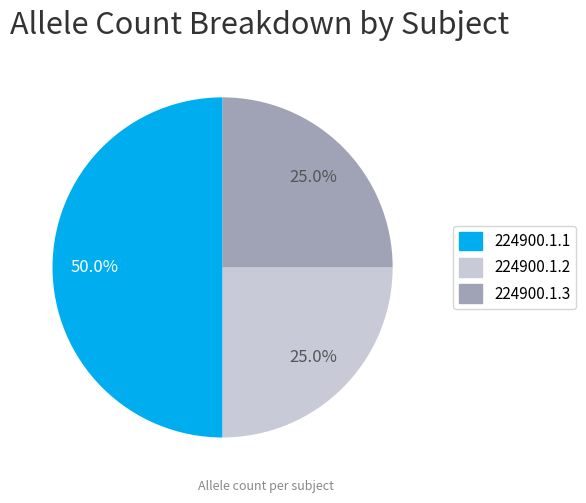

True or false: 224900.1.3 accounts for 19% of the total.

False